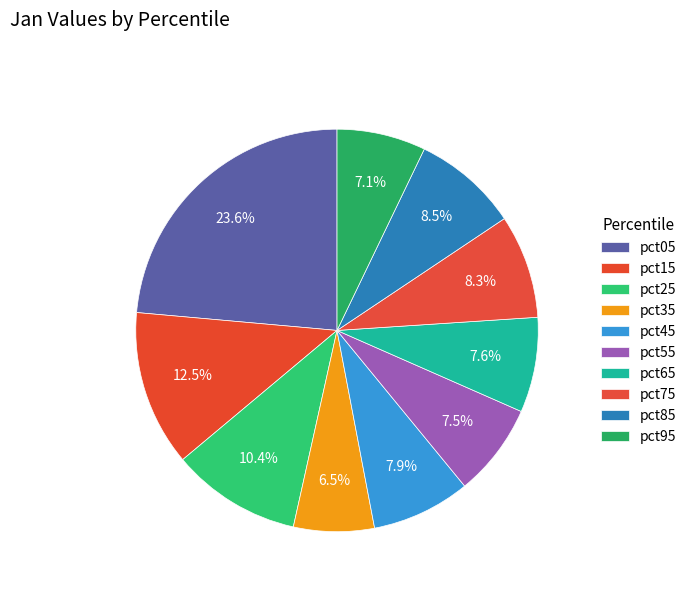

What percentage is the pct45 slice, to the nearest percent?

8%